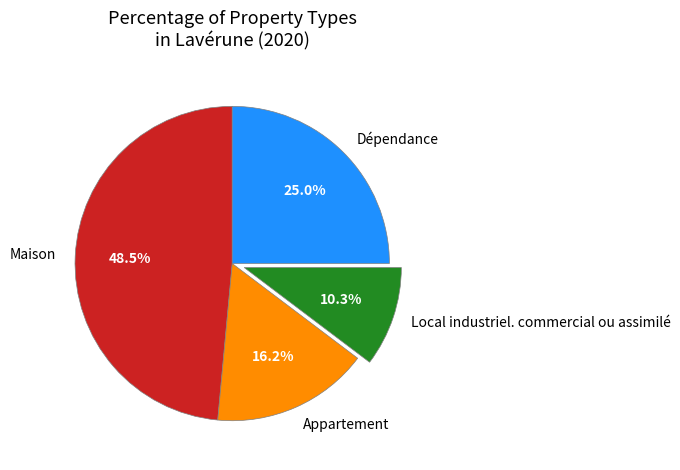

Which category has the biggest portion of the pie?

Maison